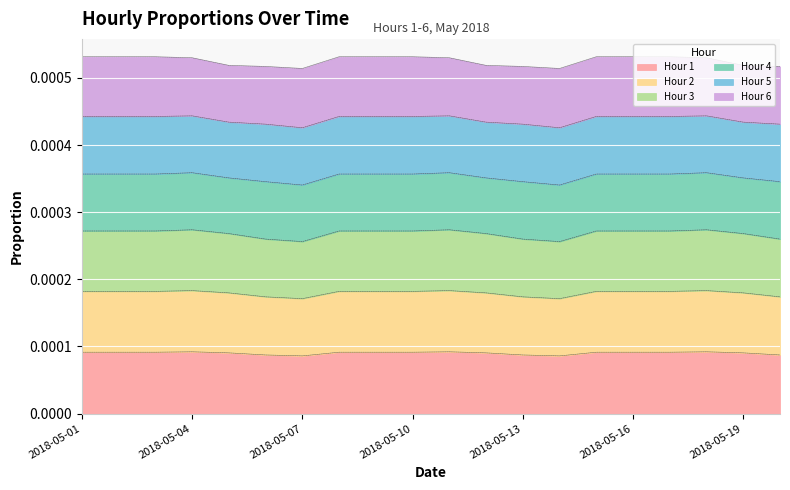

Where is the first local maximum for Hour 1?

2018-05-04